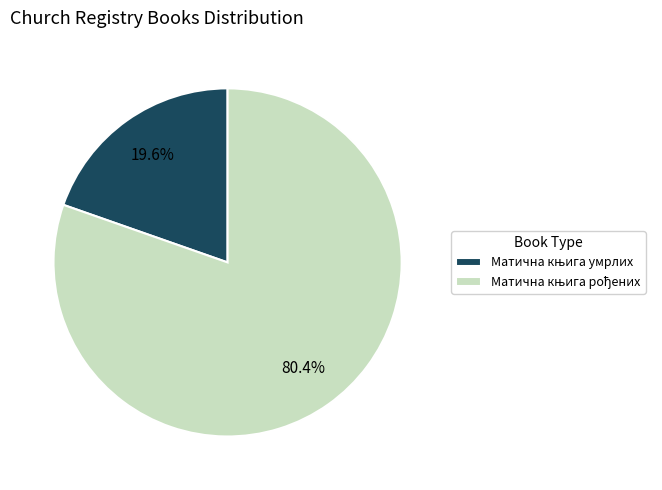

Is there any slice that represents more than half of the pie?

Yes